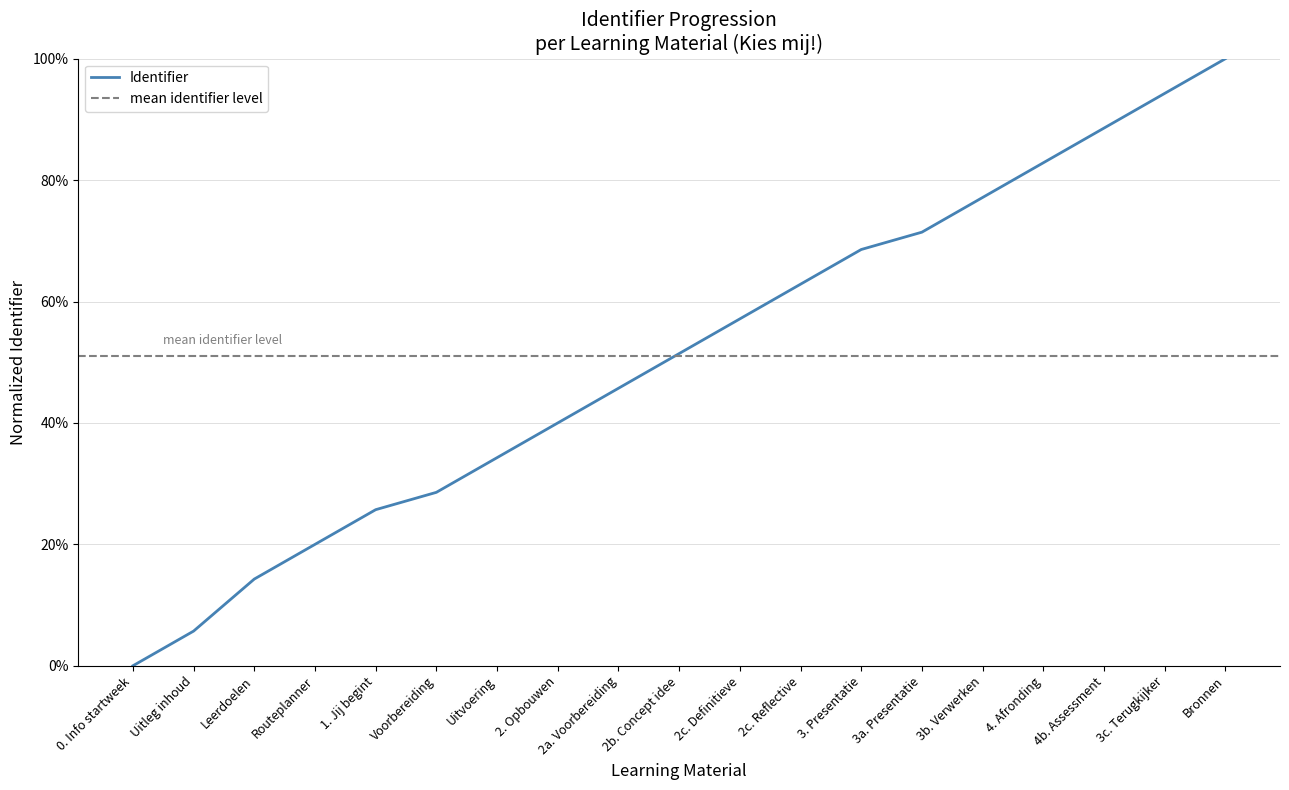

Reading right to left, transcribe all the data shown in this chart.

Bronnen=1.0	3c. Terugkijker=0.9	4b. Assessment=0.9	4. Afronding=0.8	3b. Verwerken=0.8	3a. Presentatie=0.7	3. Presentatie=0.7	2c. Reflective=0.6	2c. Definitieve=0.6	2b. Concept idee=0.5	2a. Voorbereiding=0.5	2. Opbouwen=0.4	Uitvoering=0.3	Voorbereiding=0.3	1. Jij begint=0.3	Routeplanner=0.2	Leerdoelen=0.1	Uitleg inhoud=0.1	0. Info startweek=0.0